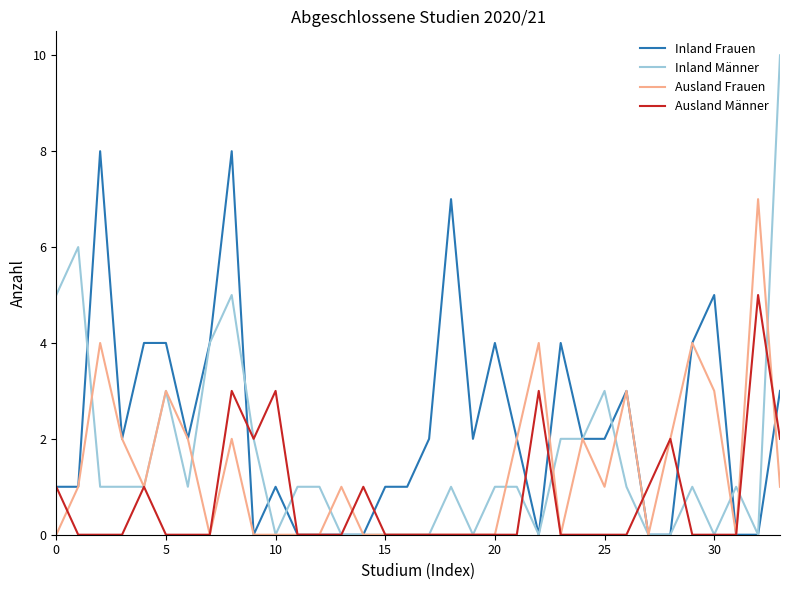

Which series has the largest range (max minus min)?

Inland Männer